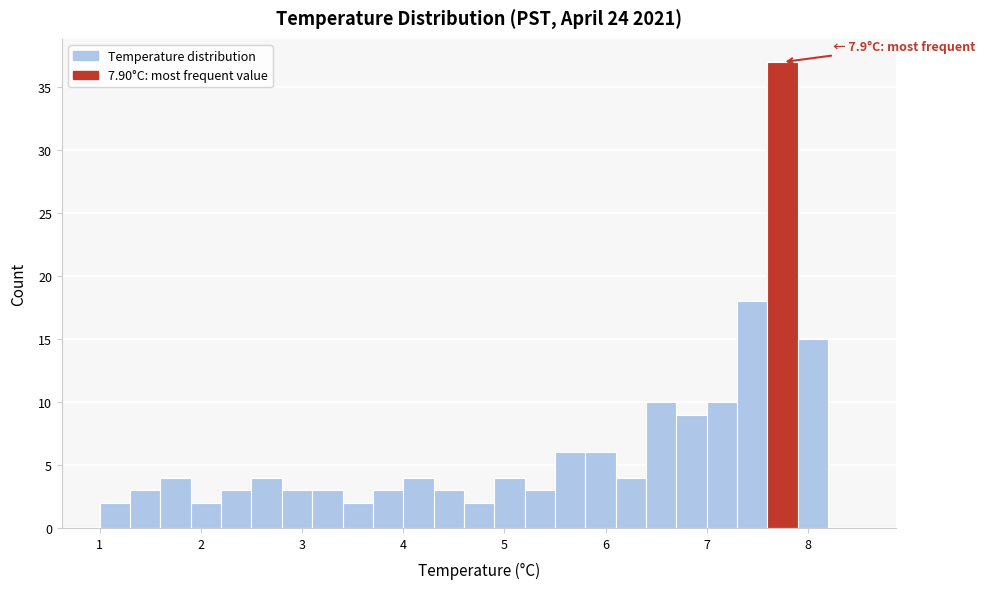

Around what value on the x-axis is the tallest bar? Give the approximate position of its centre, as read against the axis.

7.8